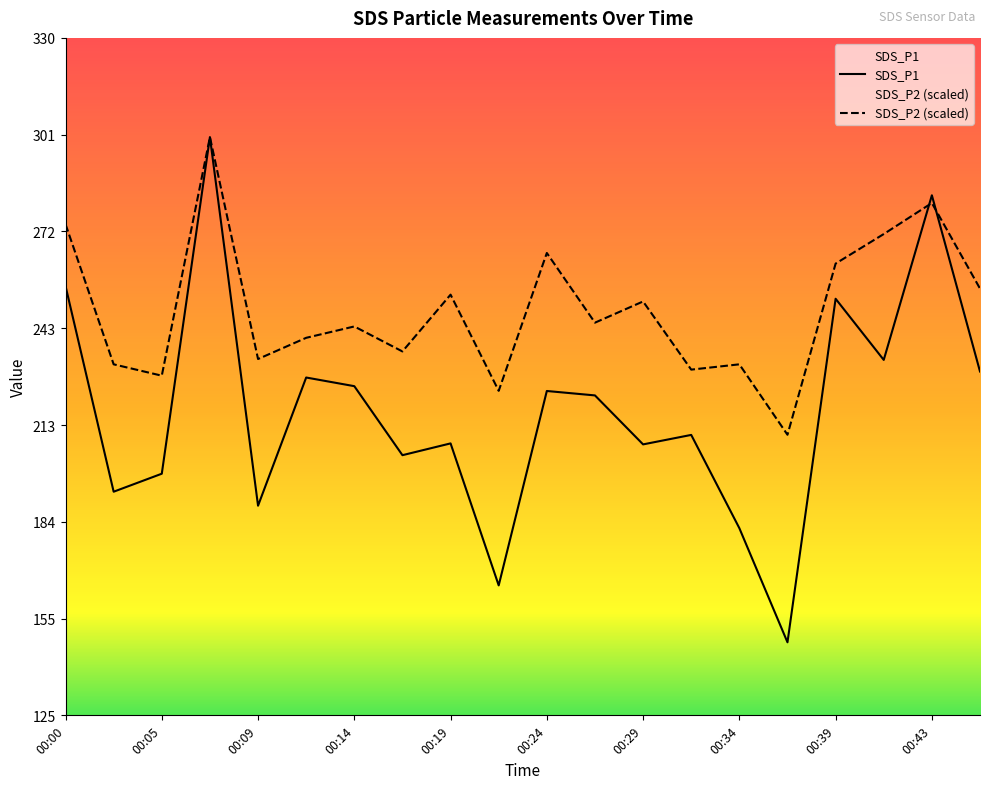

How many interior local peaks does the SDS_P2 (scaled) series have?

7